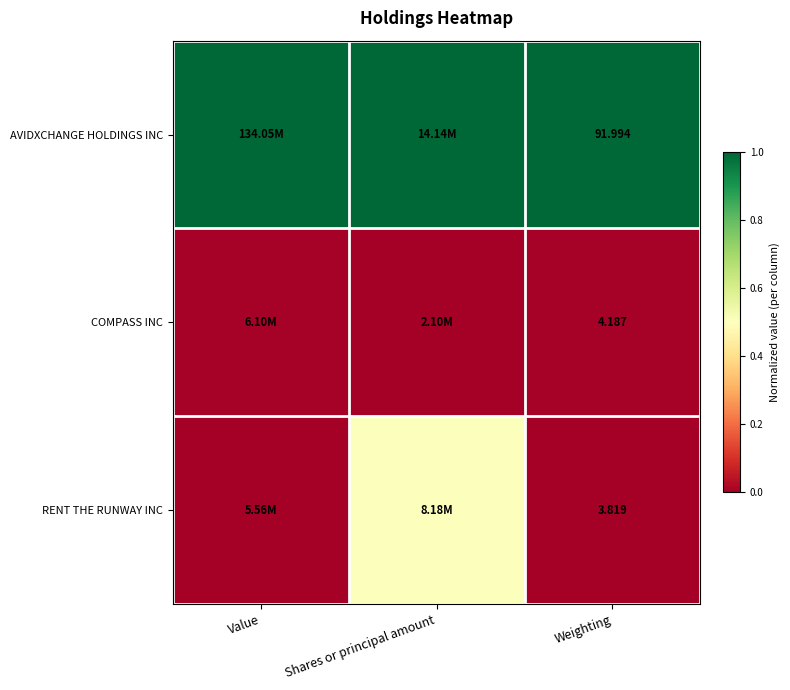

Rank the series at Weighting from highest to lowest value.

AVIDXCHANGE HOLDINGS INC, COMPASS INC, RENT THE RUNWAY INC